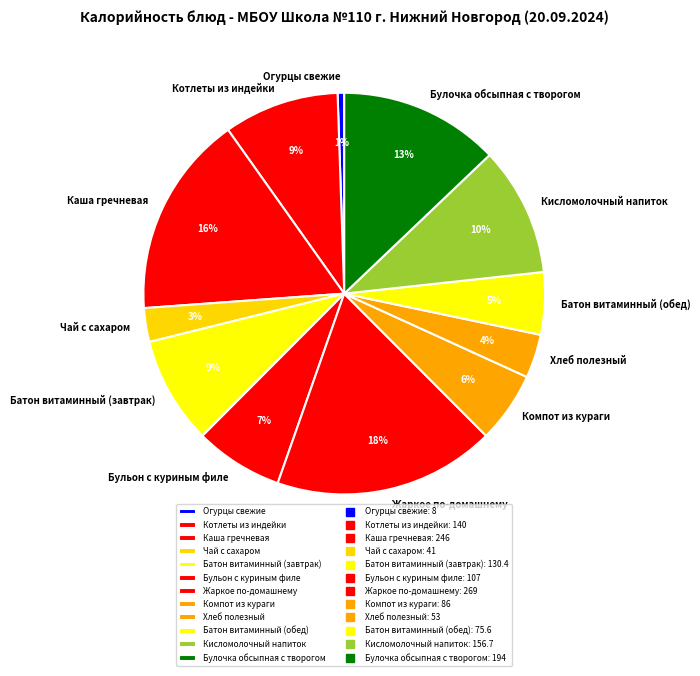

Does any single category account for the majority?

No